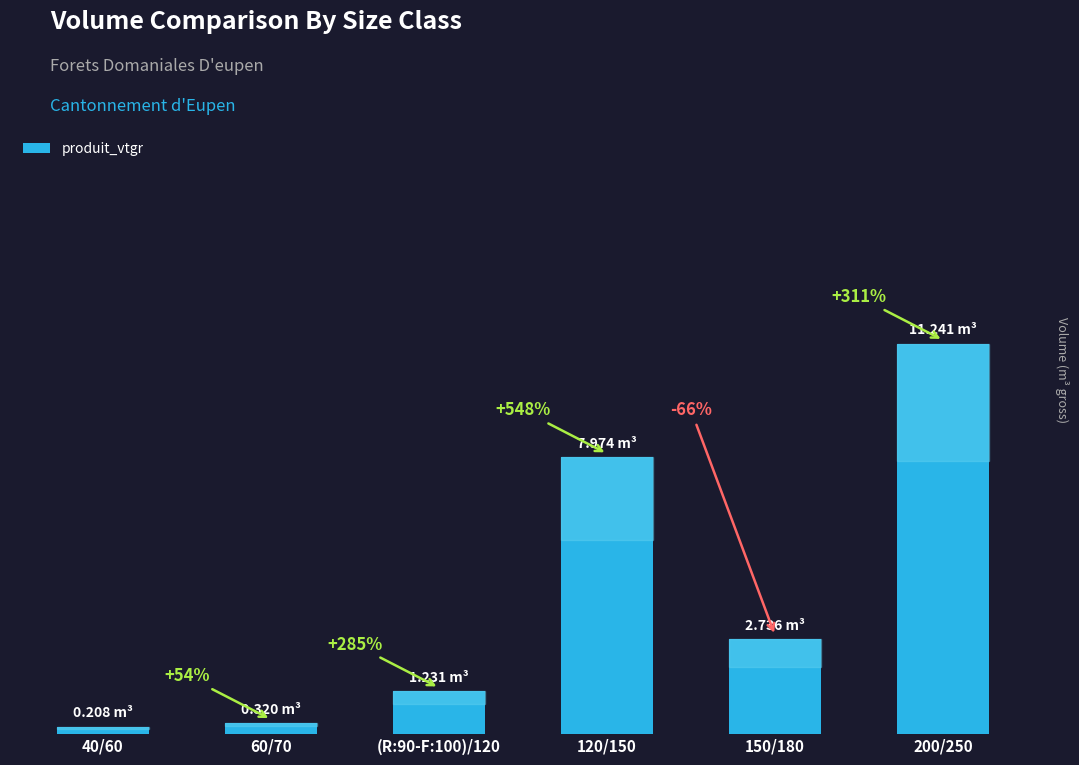

Count the number of values greater than 2.

3